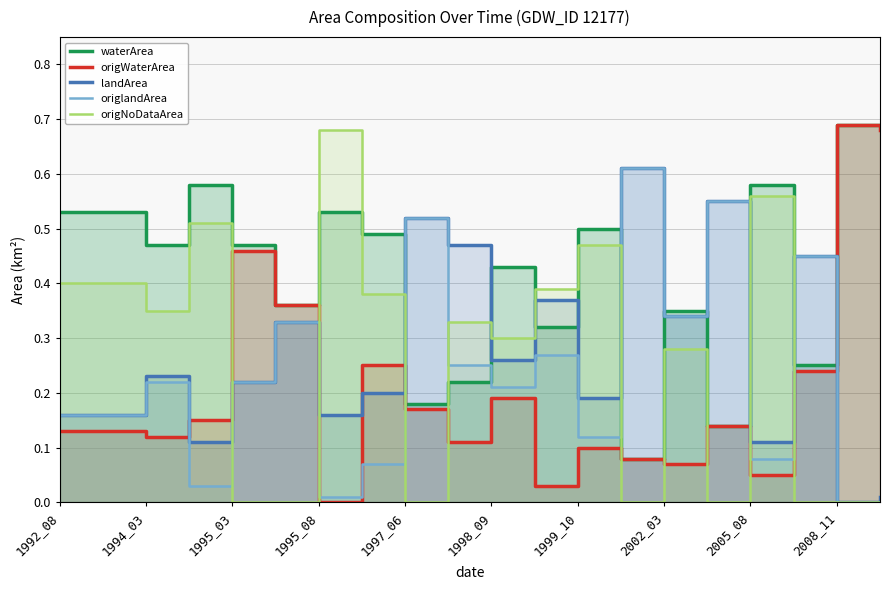

The value of origlandArea at 15 is 0.9. True or false?

False